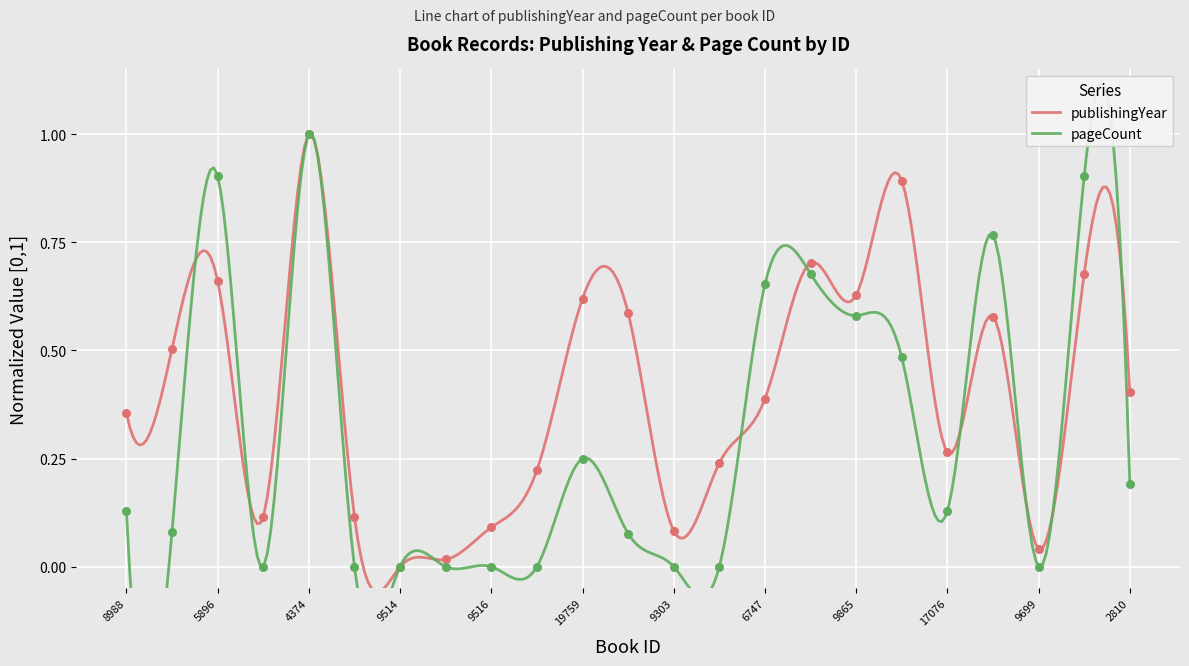

At which category is the sum across all series the highest?

4374